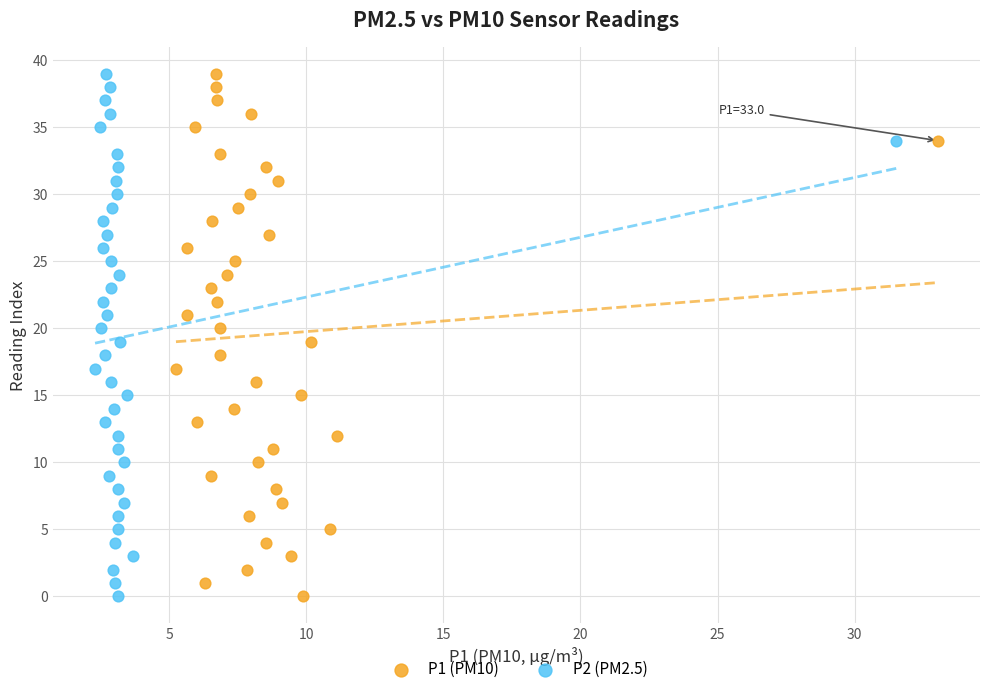

What are all the series names shown in the legend?

P1 (PM10), P2 (PM2.5)